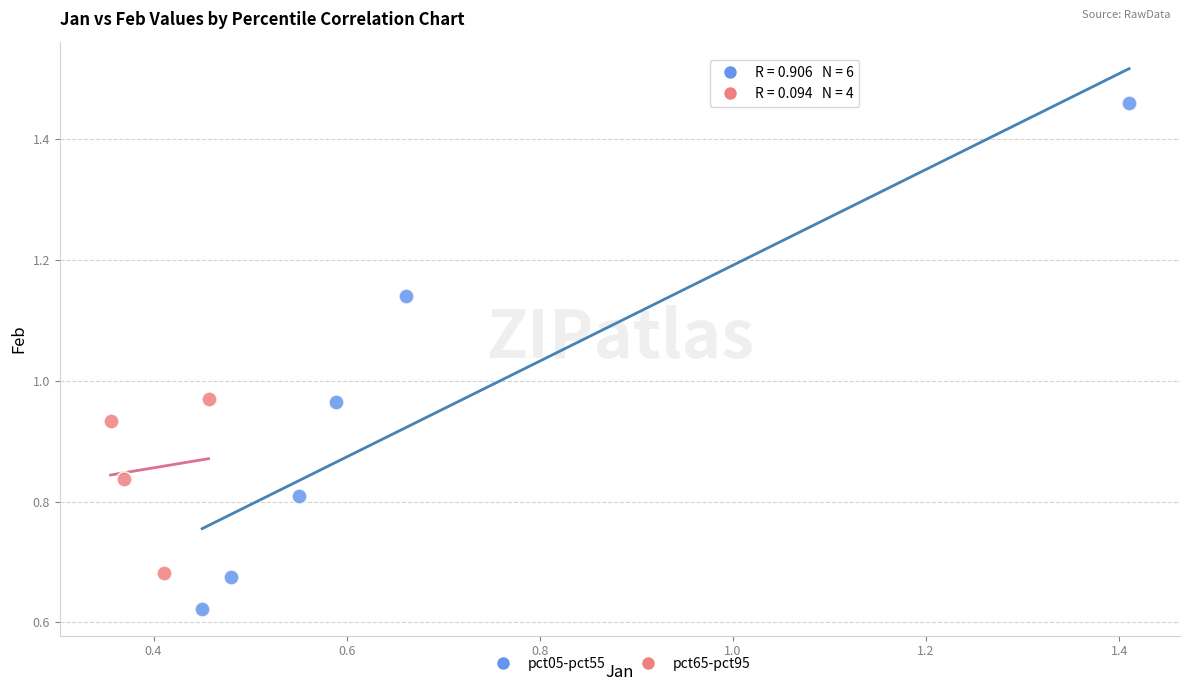

Which series contains the highest Y value?

pct05-pct55